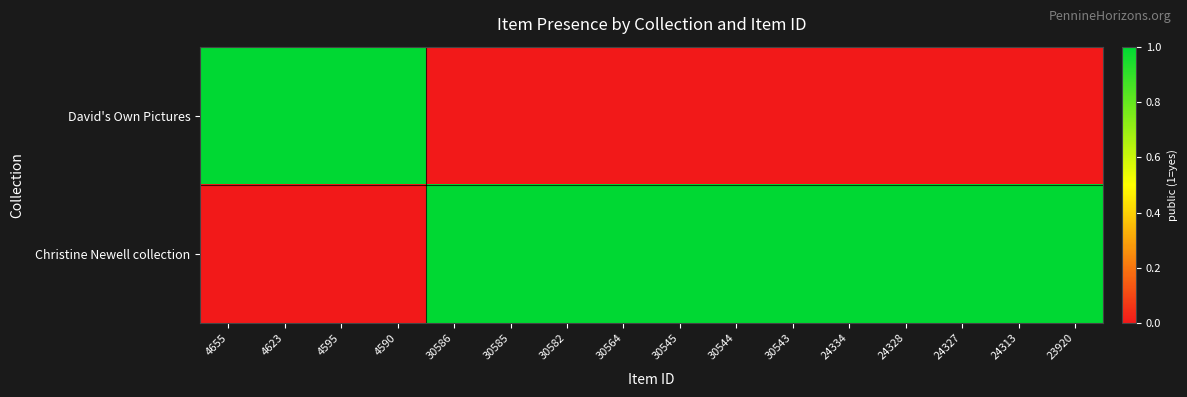

List the series in order of their peak value, highest first.

David's Own Pictures, Christine Newell collection